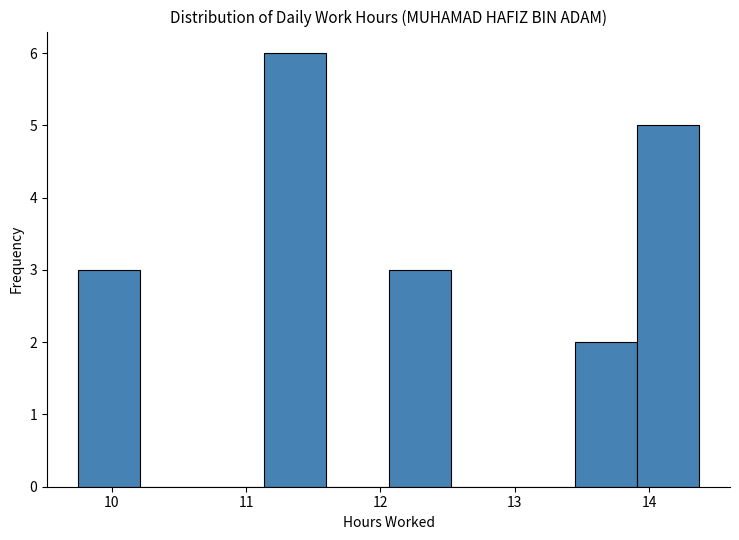

Reading left to right, transcribe this chart: for each bar, give the range it covers on the x-axis and its height. Neither the bar edges nor the heights are printed on the chart, so give them approximately, as read against the axes.

9.8 to 10.2: 3
10.2 to 10.7: 0
10.7 to 11.1: 0
11.1 to 11.6: 6
11.6 to 12.1: 0
12.1 to 12.5: 3
12.5 to 13.0: 0
13.0 to 13.4: 0
13.4 to 13.9: 2
13.9 to 14.4: 5